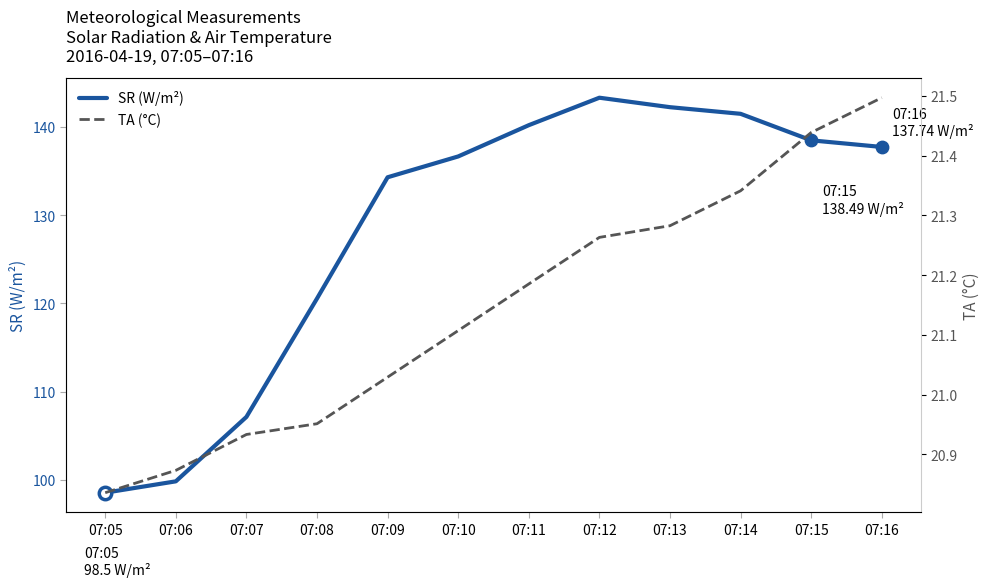

Which series contains the lowest Y value?

TA (°C)